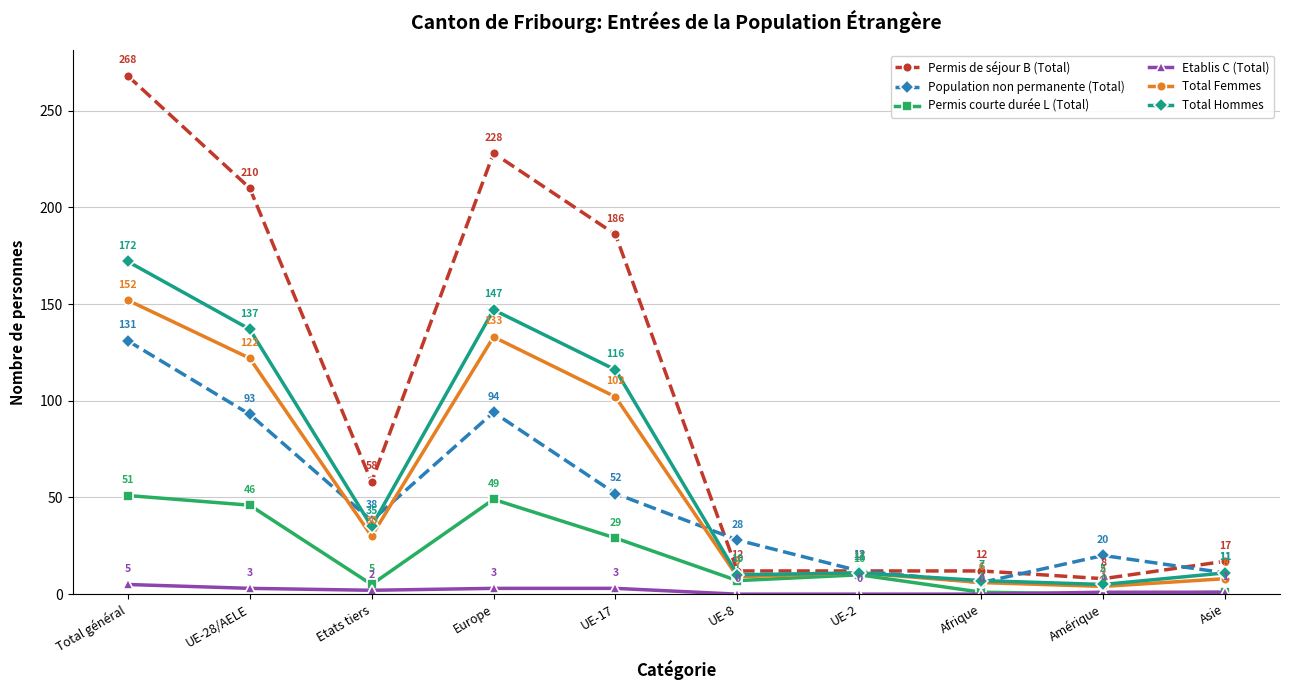

What is the highest value of the Permis de séjour B (Total) series?

268